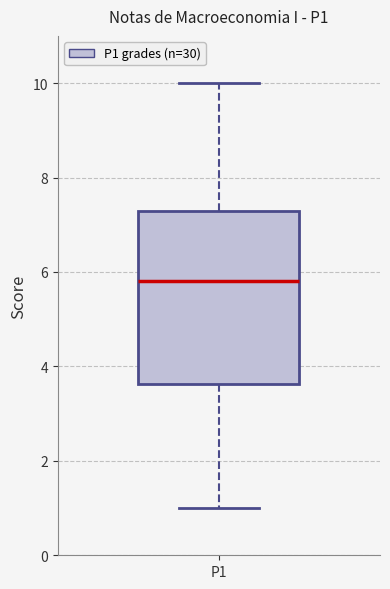

Where does the upper whisker of the box for P1 end on the y-axis? The values are not printed on the chart, so give them approximately, as read against the axis.

10.0